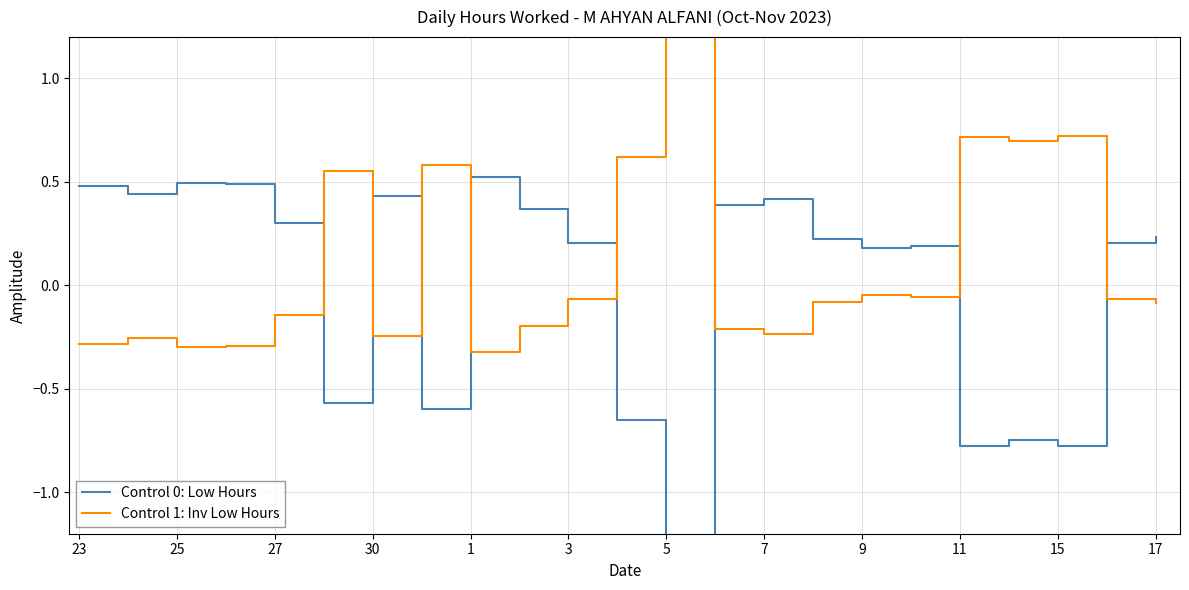

How many negative values does the Control 1: Inv Low Hours series have?

16